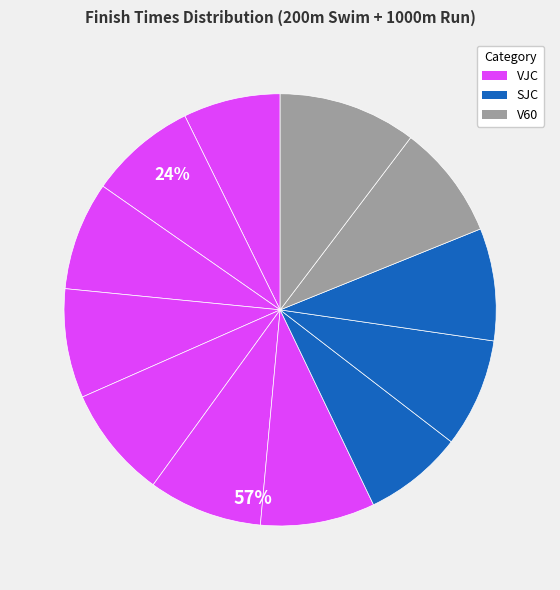

To the nearest percent, what is the average slice percentage?

8%